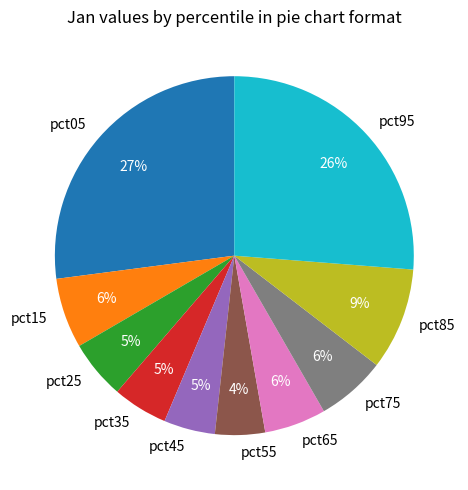

Which category has the biggest portion of the pie?

pct05